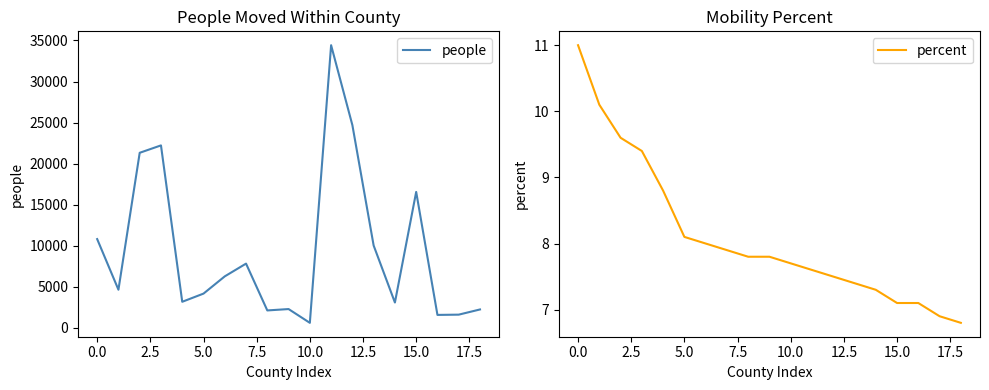

True or false: percent and people intersect in this chart.

False